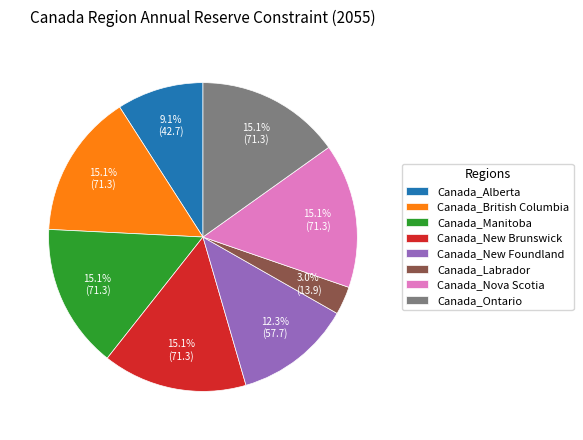

Between Canada_Alberta and Canada_Nova Scotia, which is larger?

Canada_Nova Scotia